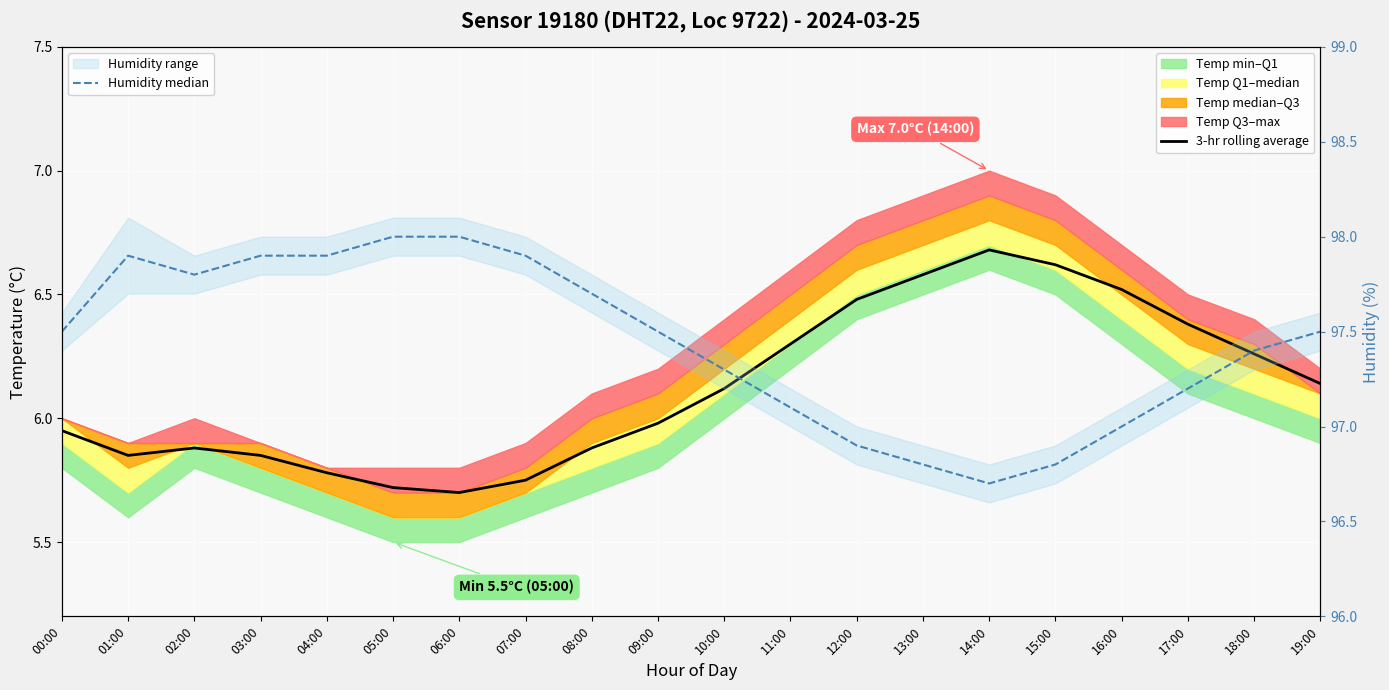

Reading left to right, extract all data points from this chart.

3-hr rolling average: 6.0	5.8	5.9	5.8	5.8	5.7	5.7	5.8	5.9	6.0	6.1	6.3	6.5	6.6	6.7	6.6	6.5	6.4	6.3	6.1
Humidity median: 97.5	97.9	97.8	97.9	97.9	98.0	98.0	97.9	97.7	97.5	97.3	97.1	96.9	96.8	96.7	96.8	97.0	97.2	97.4	97.5